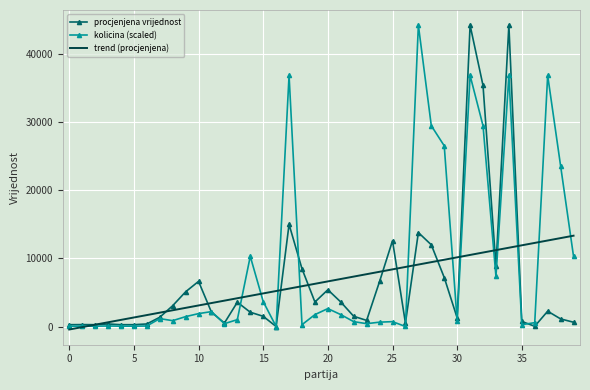

What is the greatest value displayed?

44250.0